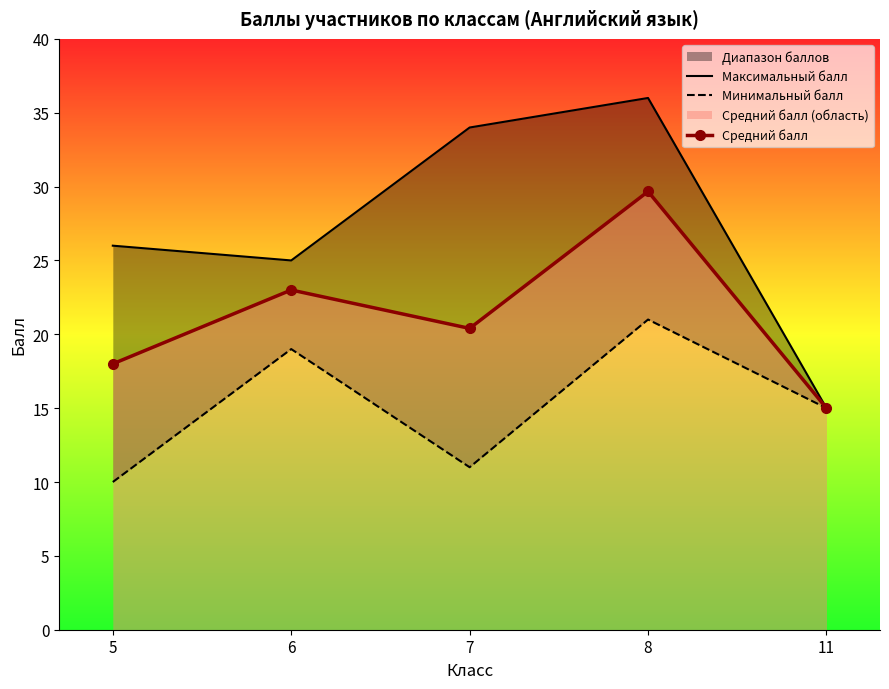

Reading left to right, what are all the values shown in this chart?

Максимальный балл: 26.0	25.0	34.0	36.0	15.0
Минимальный балл: 10.0	19.0	11.0	21.0	15.0
Средний балл: 18.0	23.0	20.4	29.7	15.0